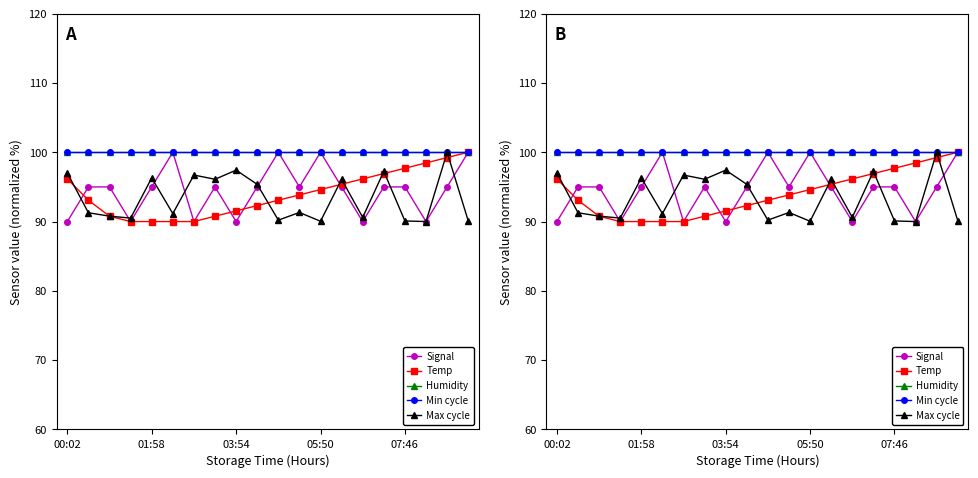

What is the smallest value displayed?

90.0